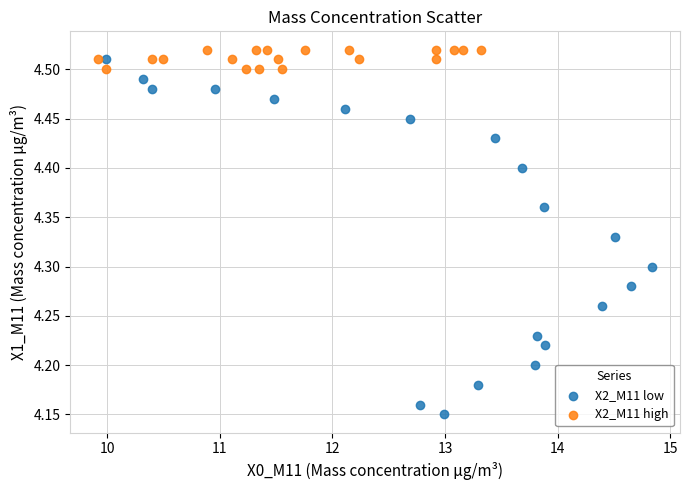

Which series reaches the minimum Y coordinate?

X2_M11 low